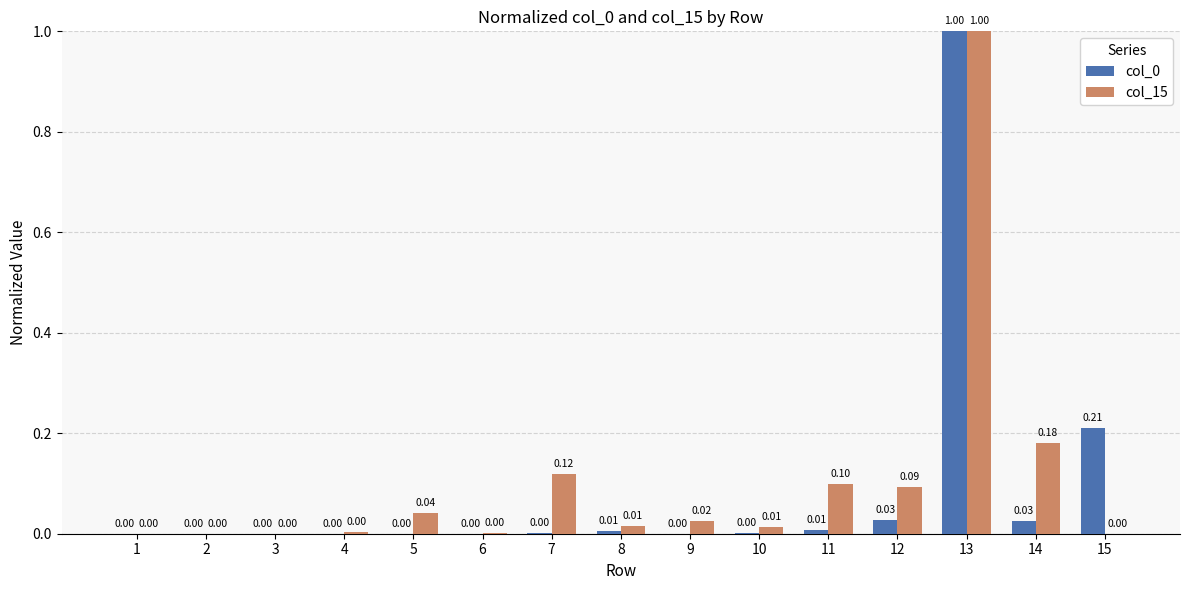

The col_0 series shows 0.3 at 3. True or false?

False